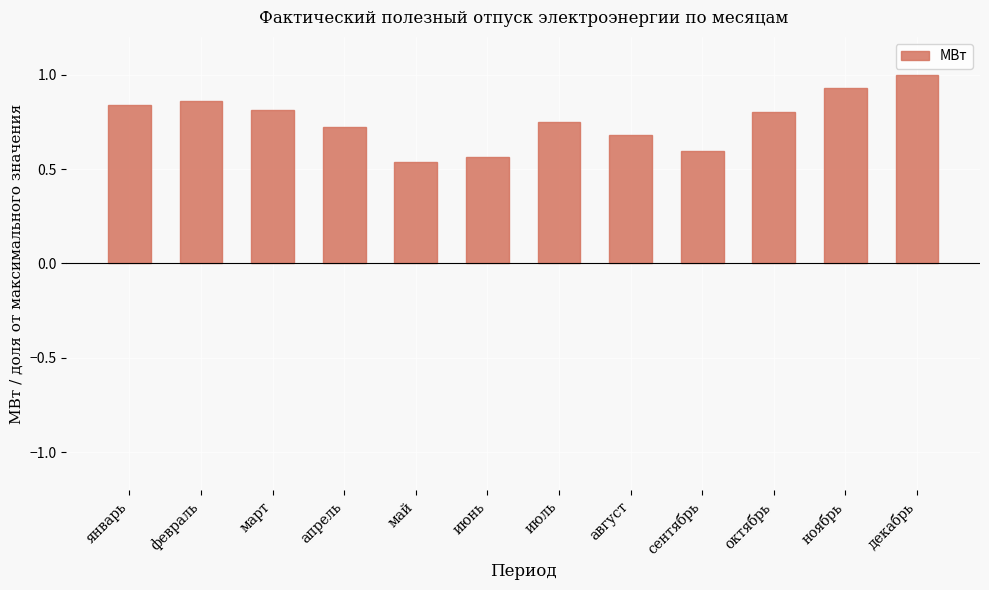

What is the label of the 7th bar from the right?

июнь